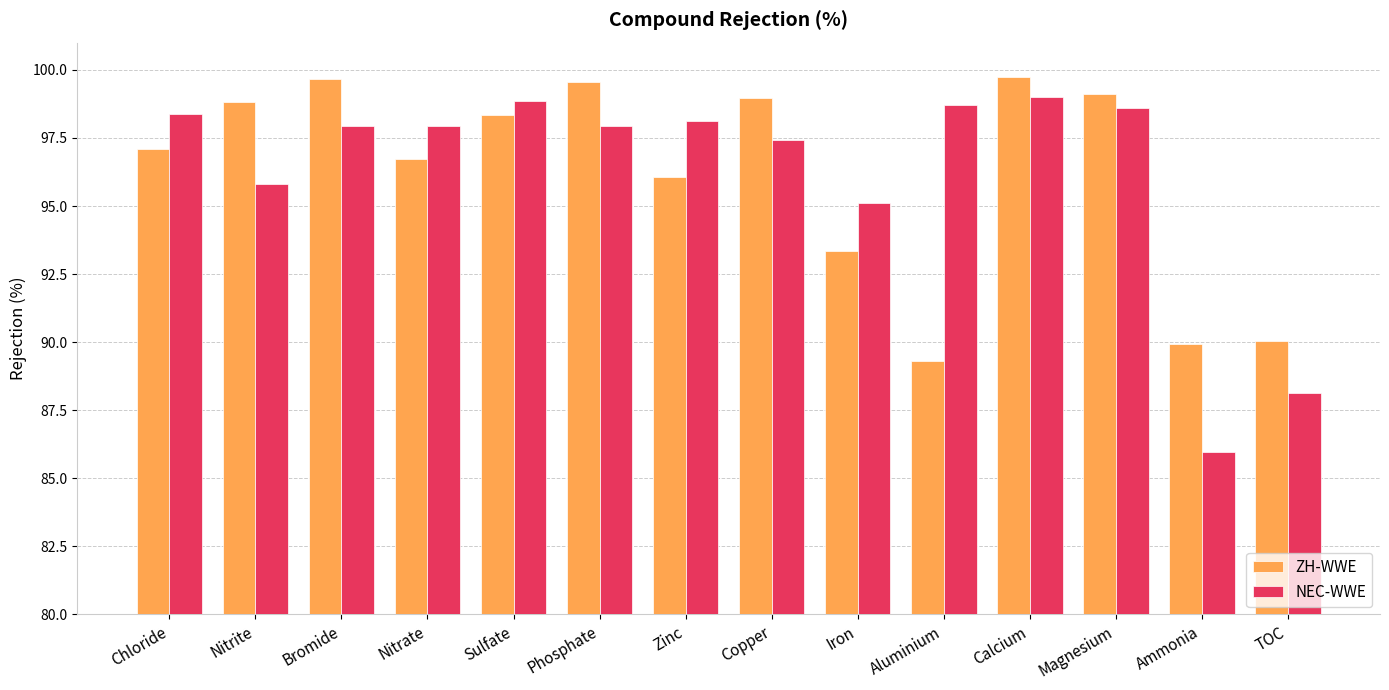

How many bars are there in each group?

2